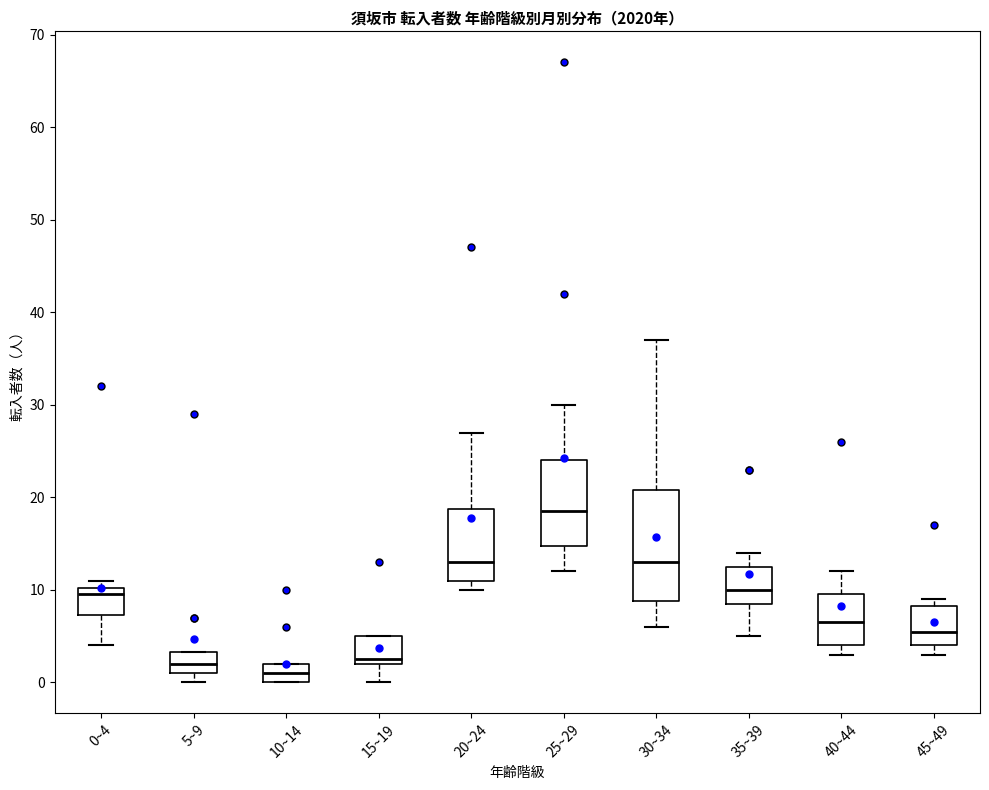

Which box's median line is the highest?

25~29